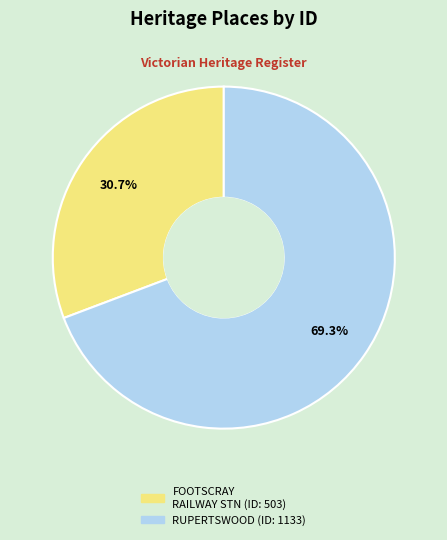

Is there a majority slice in this chart?

Yes